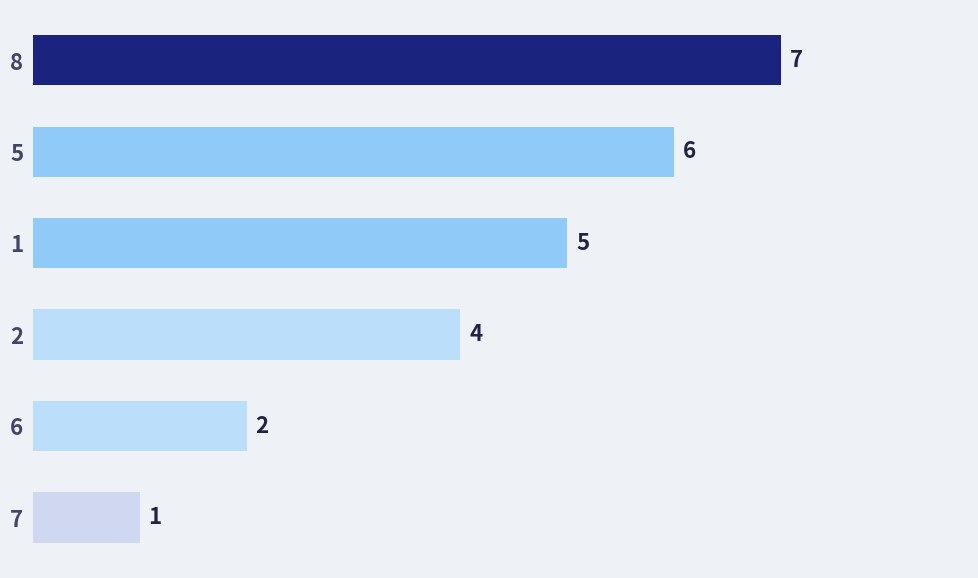

How many series are shown in this chart?

1